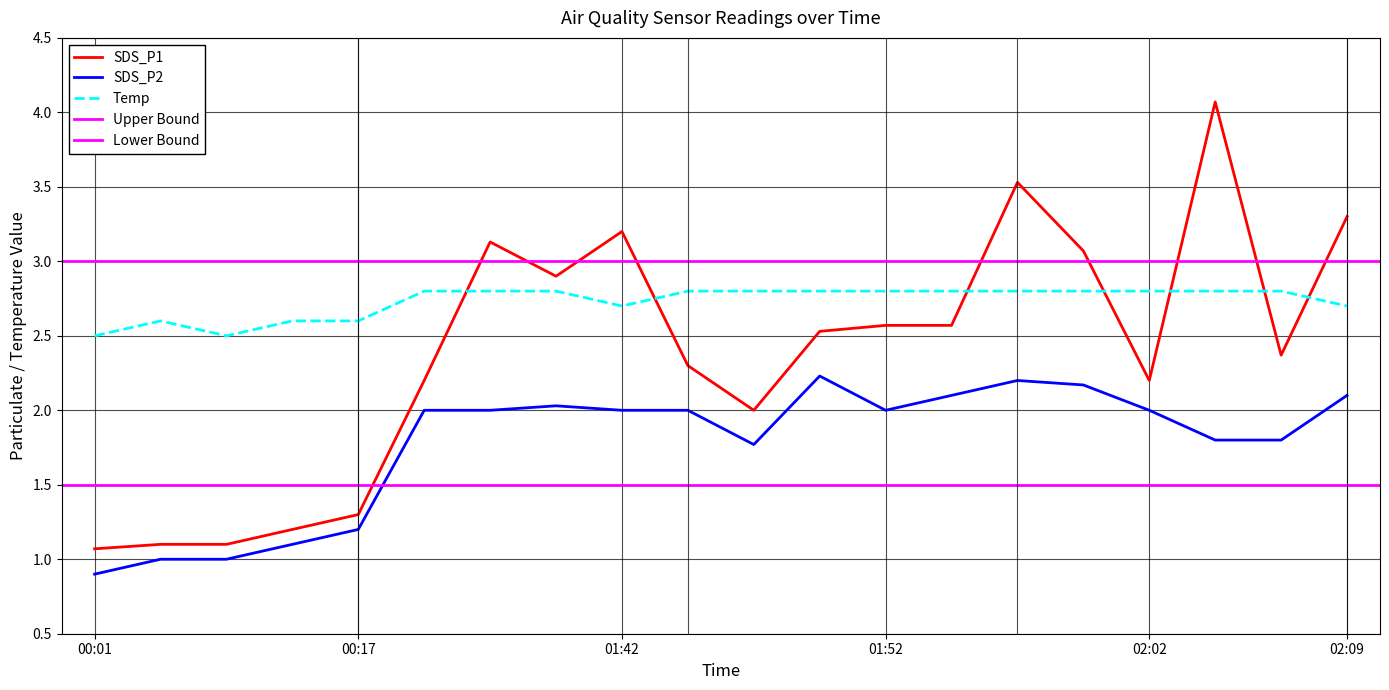

Reading right to left, what are all the values shown in this chart?

SDS_P1: 3.3	2.4	4.1	2.2	3.1	3.5	2.6	2.6	2.5	2.0	2.3	3.2	2.9	3.1	2.2	1.3	1.2	1.1	1.1	1.1
SDS_P2: 2.1	1.8	1.8	2.0	2.2	2.2	2.1	2.0	2.2	1.8	2.0	2.0	2.0	2.0	2.0	1.2	1.1	1.0	1.0	0.9
Temp: 2.7	2.8	2.8	2.8	2.8	2.8	2.8	2.8	2.8	2.8	2.8	2.7	2.8	2.8	2.8	2.6	2.6	2.5	2.6	2.5